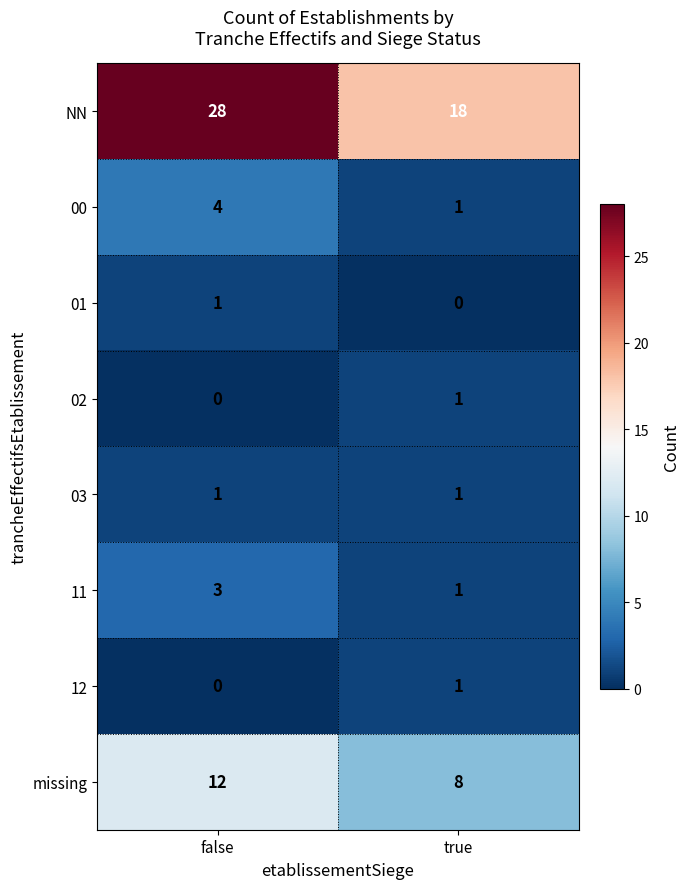

What is the sum of all missing values?

20